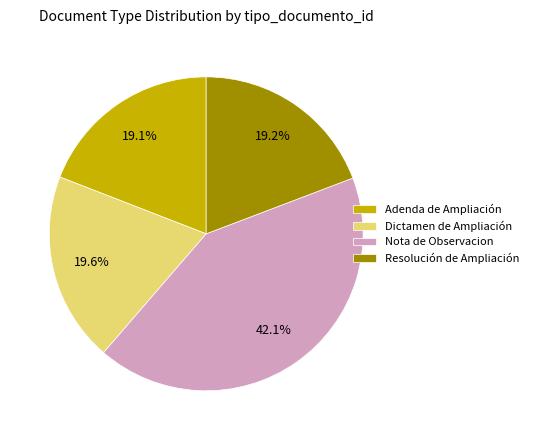

True or false: Resolución de Ampliación accounts for 29% of the total.

False